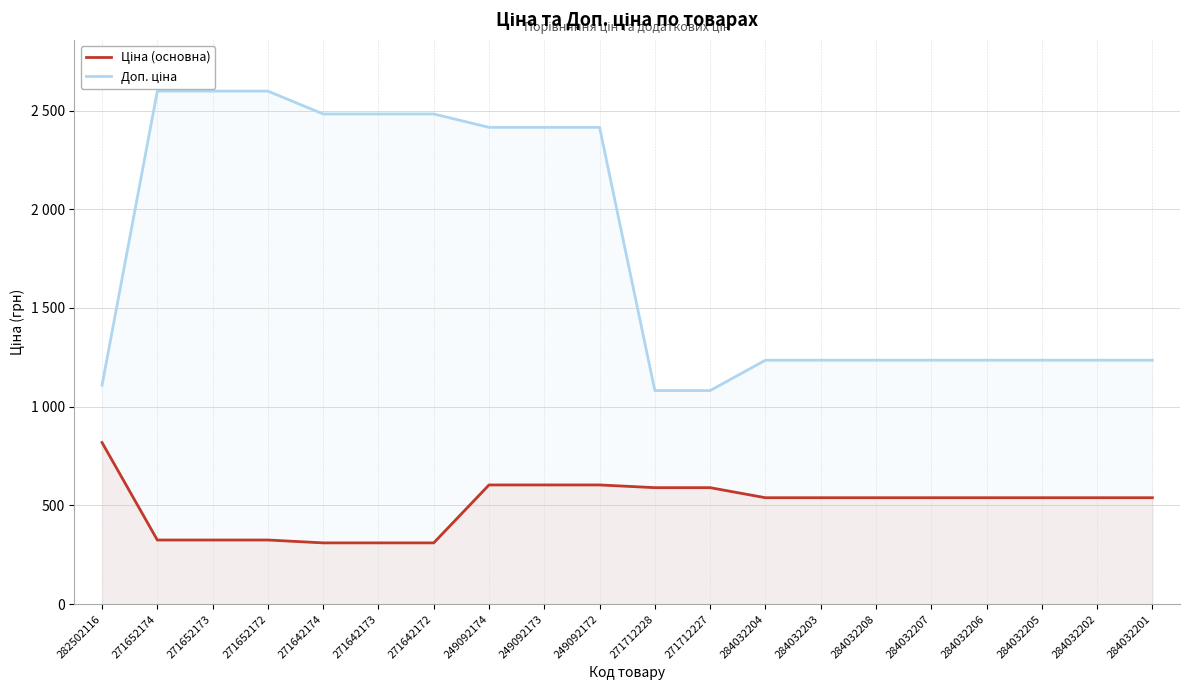

Is it true that Доп. ціна equals 1946.9 at 284032203?

False